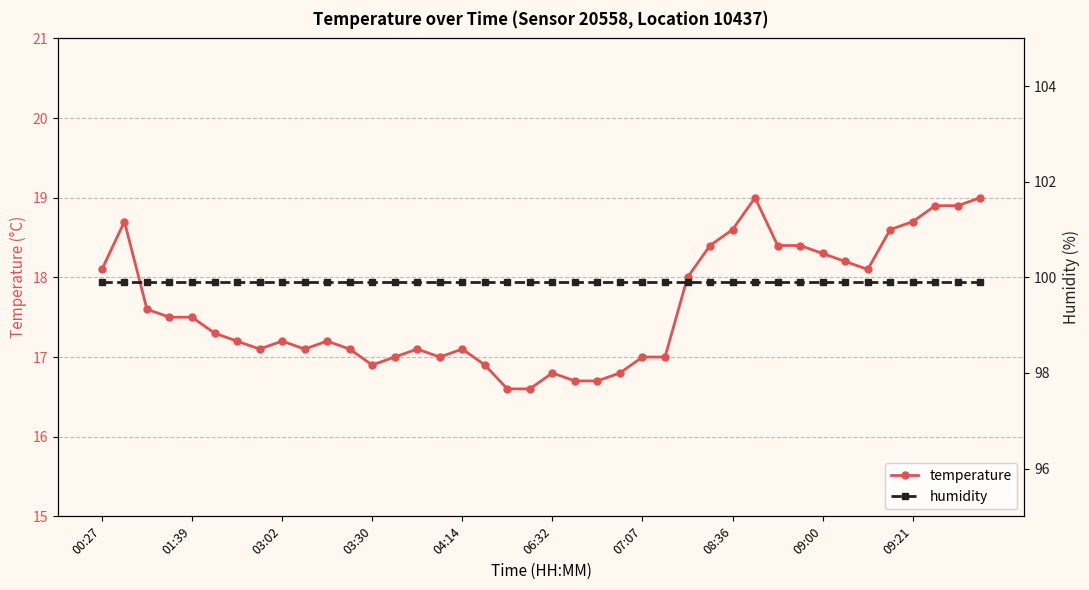

Rank the series by their average value, from lowest to highest.

temperature, humidity